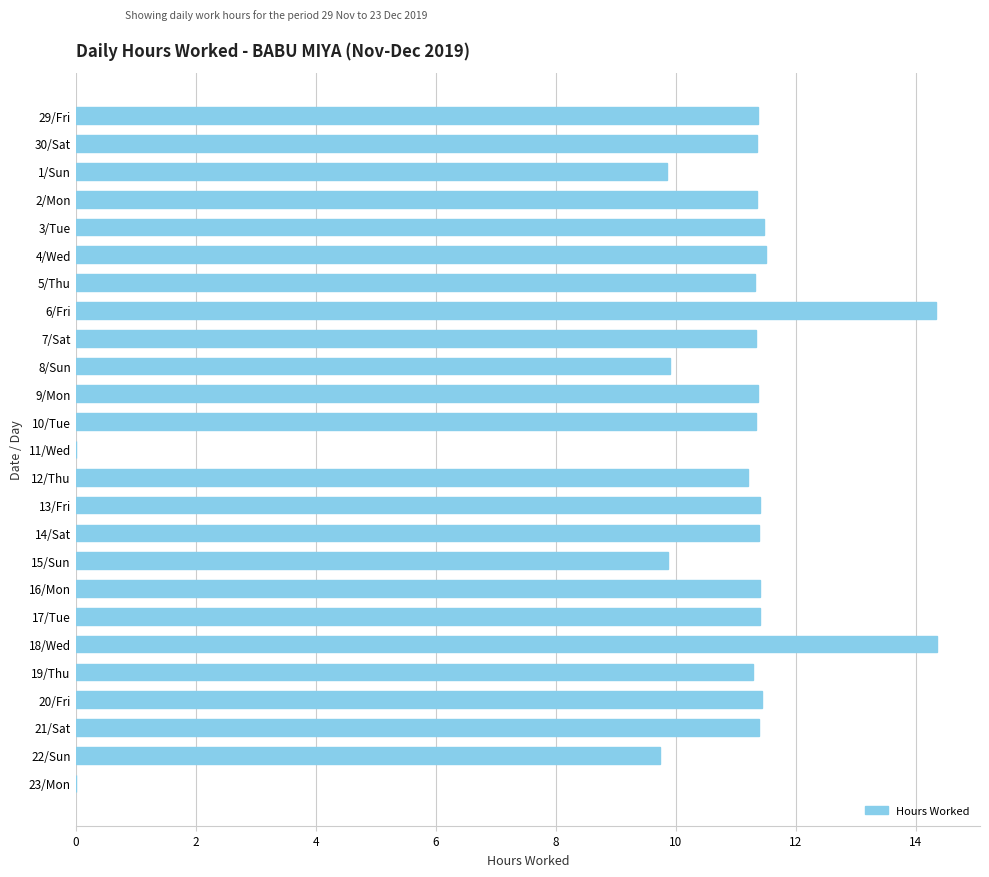

Is it true that the value at 6/Fri is 14.3?

True